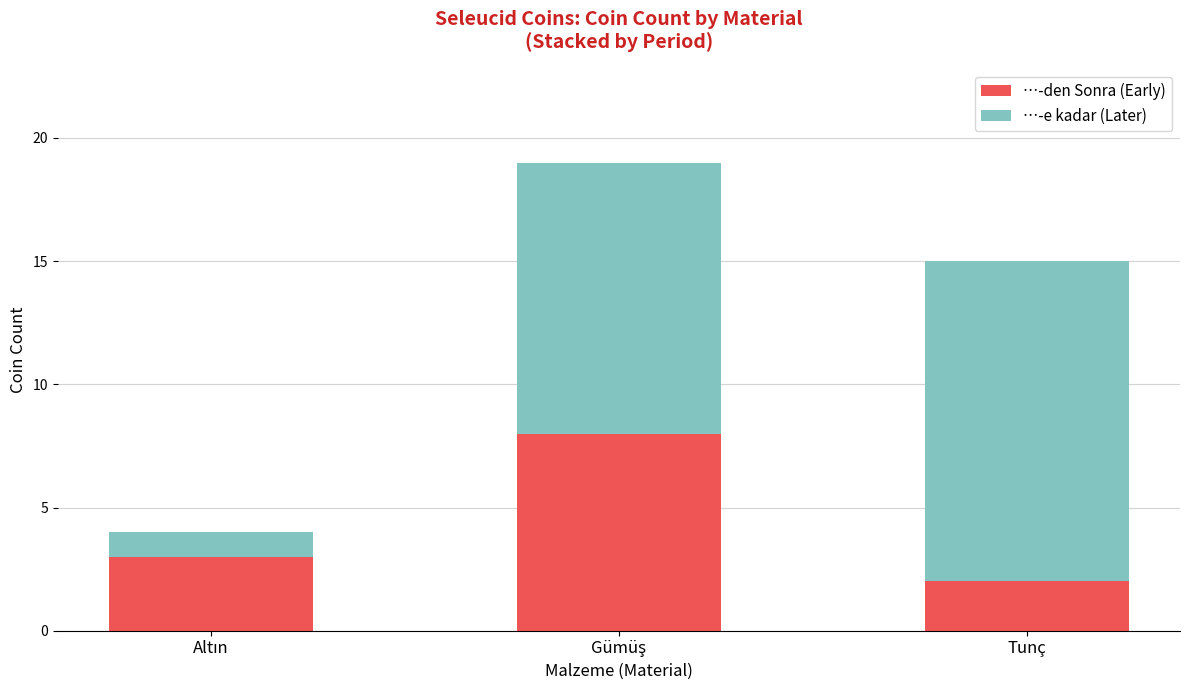

How many series are shown in this chart?

2